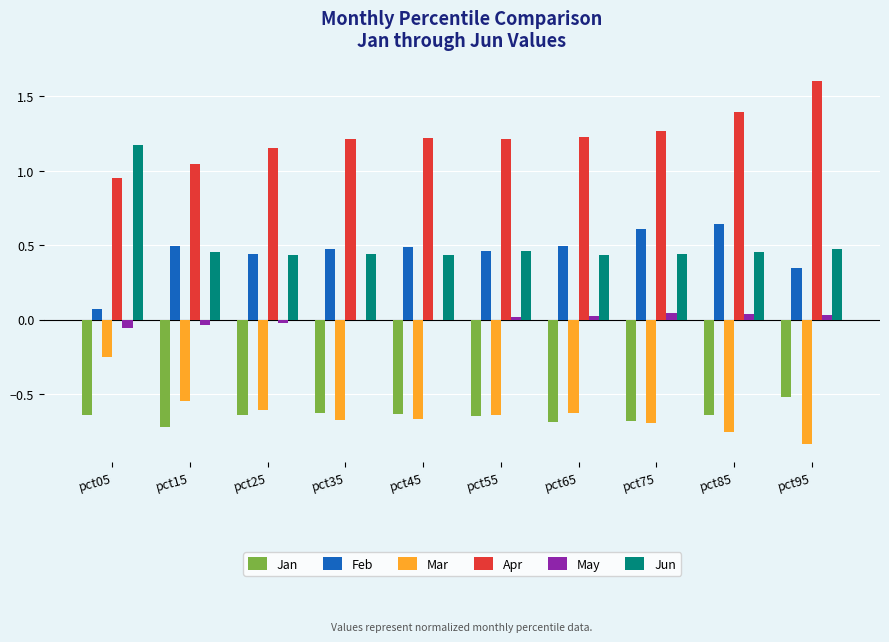

The value of Jan at pct95 is -0.5. True or false?

True